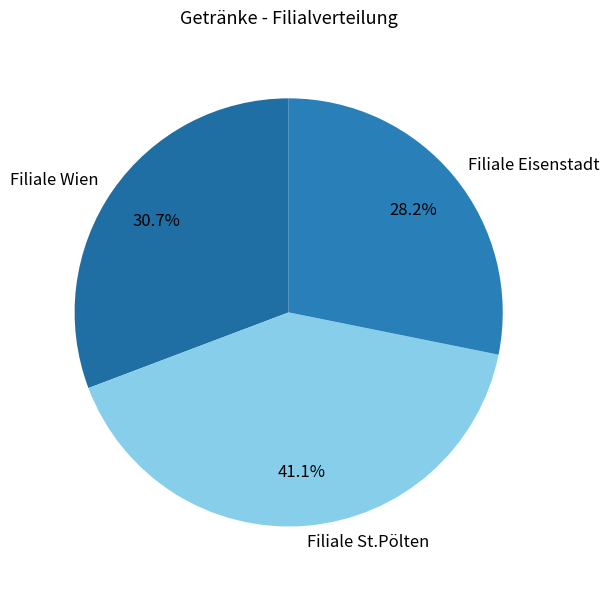

Is there a majority slice in this chart?

No